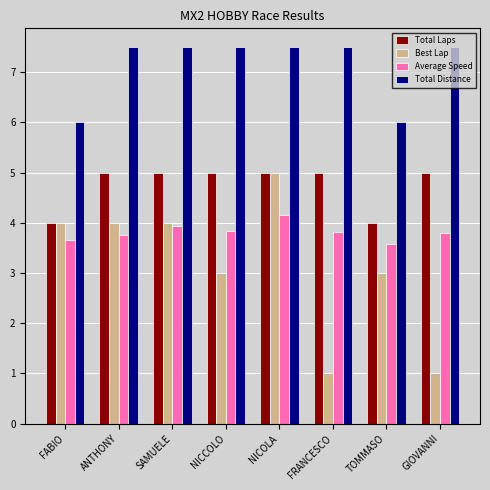

What is the difference between the maximum and minimum values in the Average Speed series?

0.6